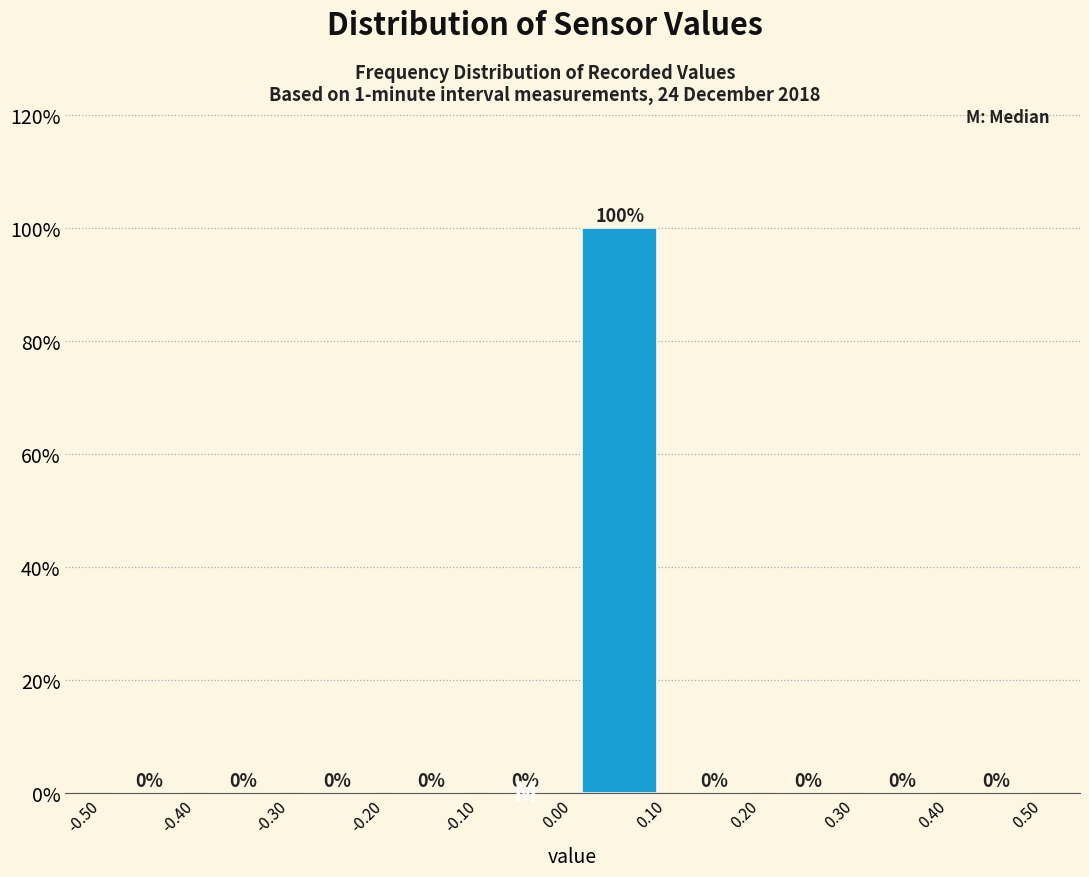

How tall is the bar that spans 0.00 to 0.10 on the x-axis?

100